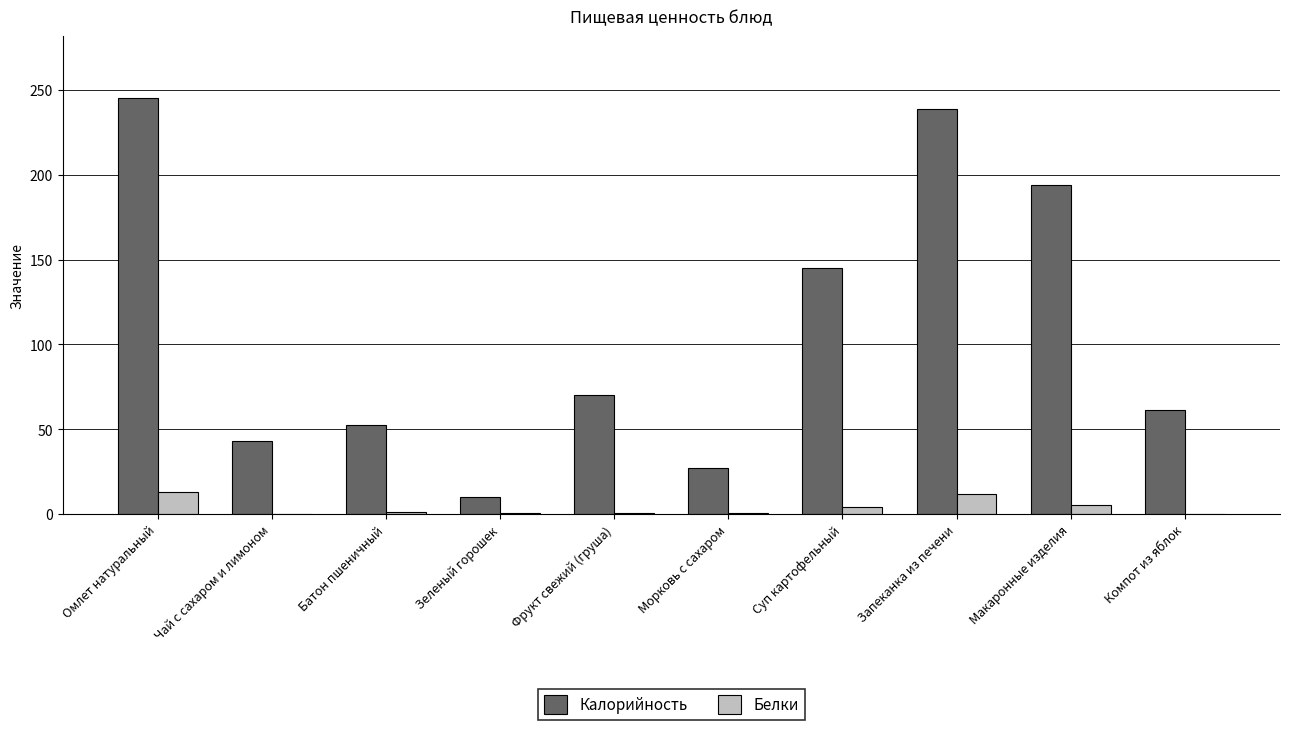

What is the sum of all Белки values?

38.1